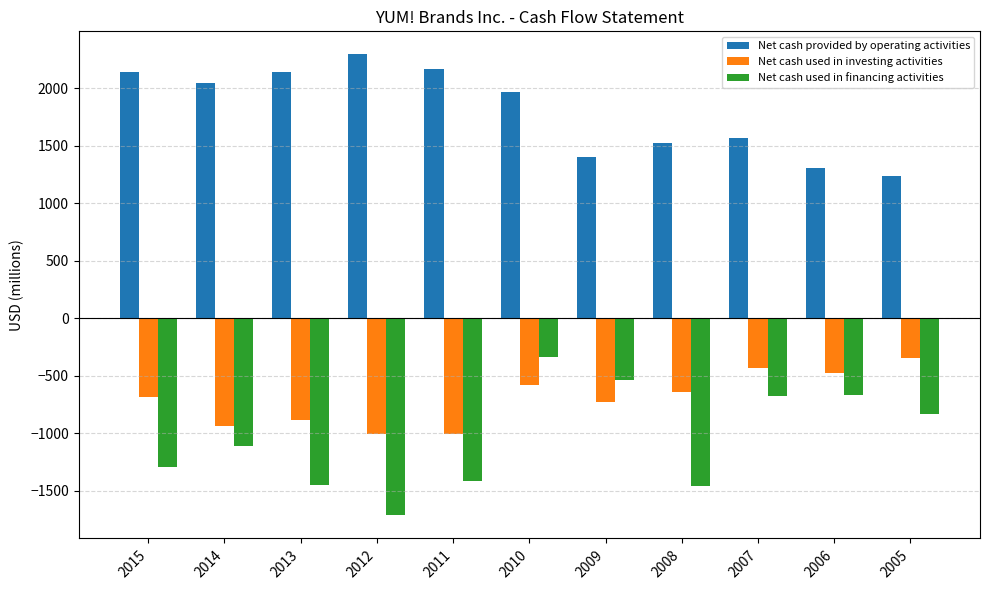

At 2013, list the series in order from smallest to largest.

Net cash used in financing activities, Net cash used in investing activities, Net cash provided by operating activities